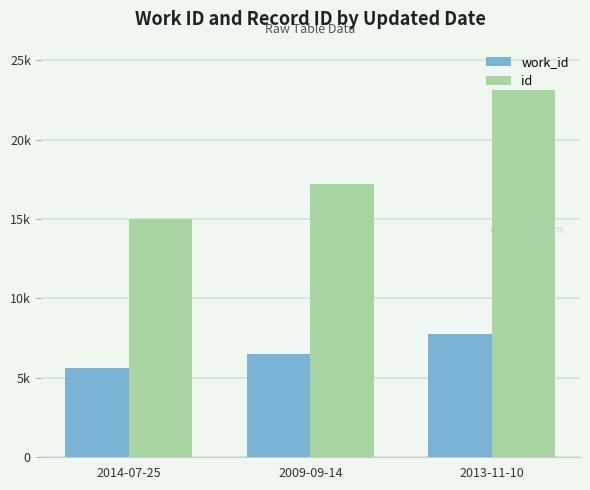

What is the label of the 1st bar from the right?

2013-11-10